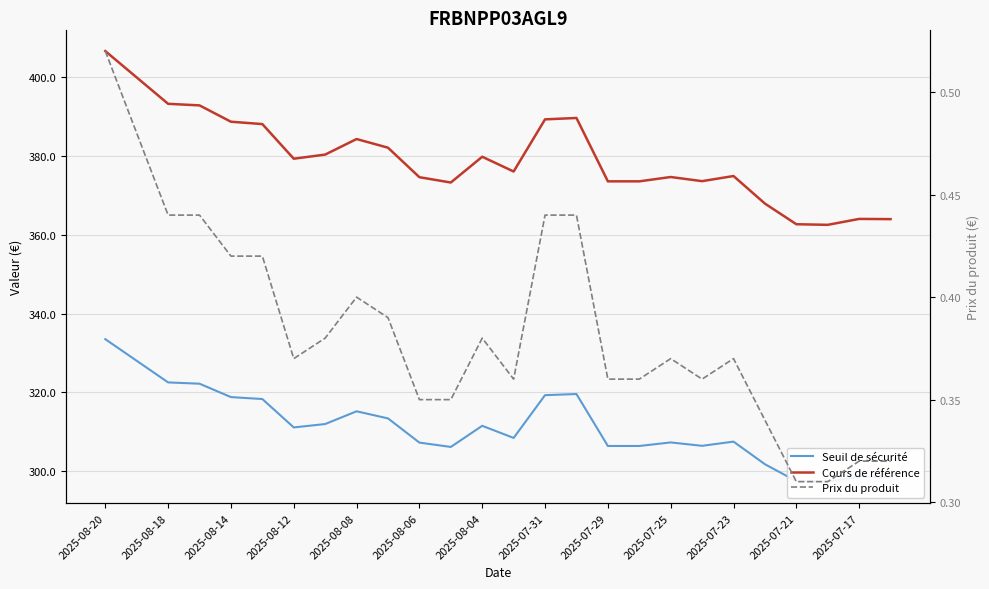

How many lines are shown in the chart?

3